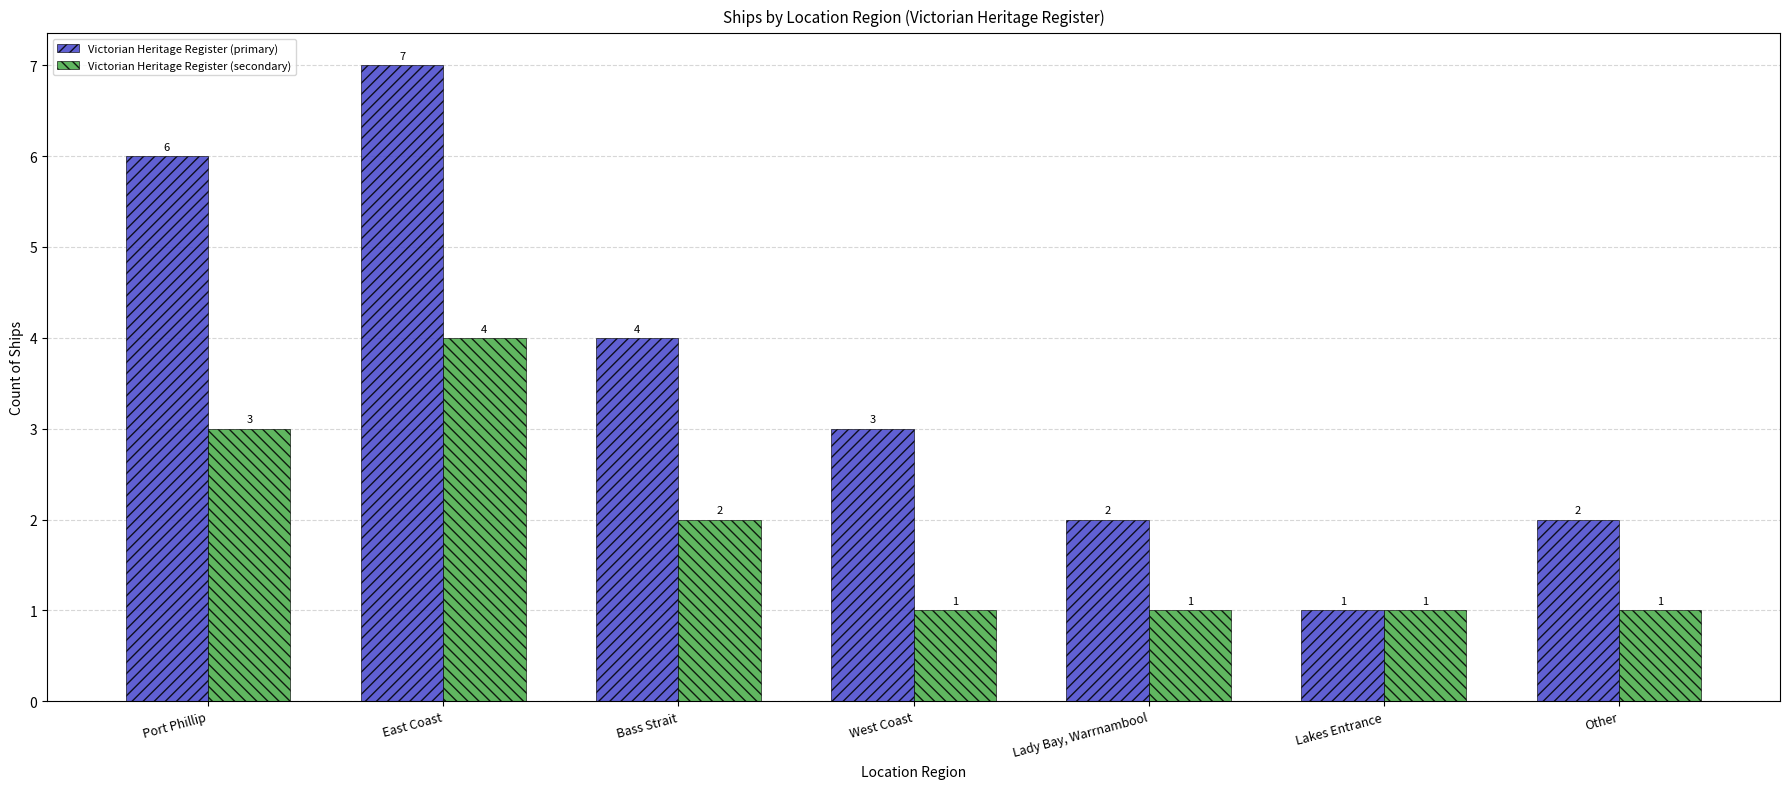

Count the Victorian Heritage Register (primary) values in the range 2 to 6.

5